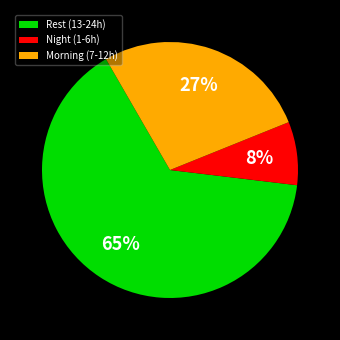

True or false: Rest (13-24h) accounts for 51% of the total.

False